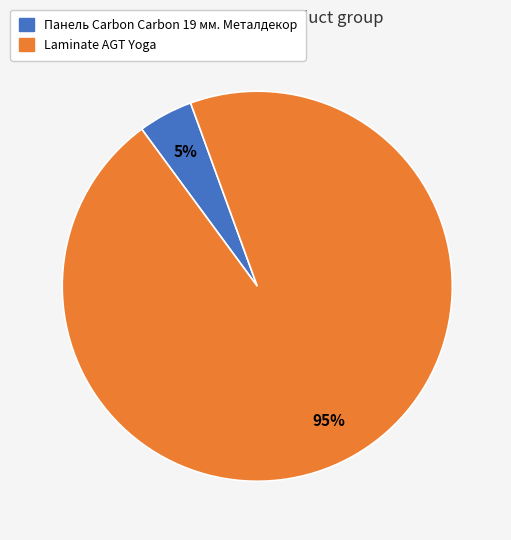

To the nearest percent, what is the average slice percentage?

50%